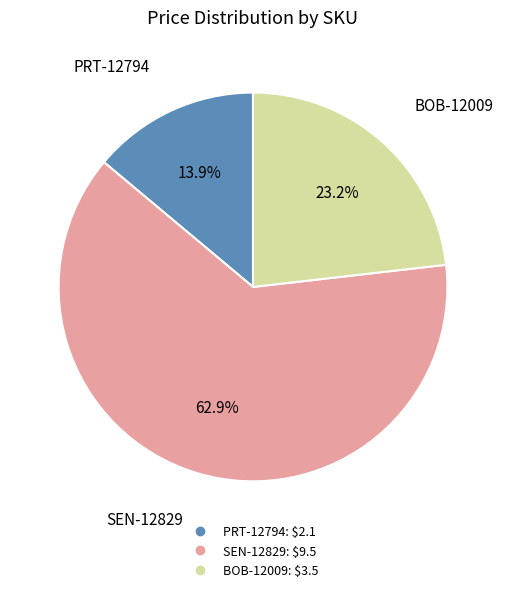

How many slices are in this pie chart?

3